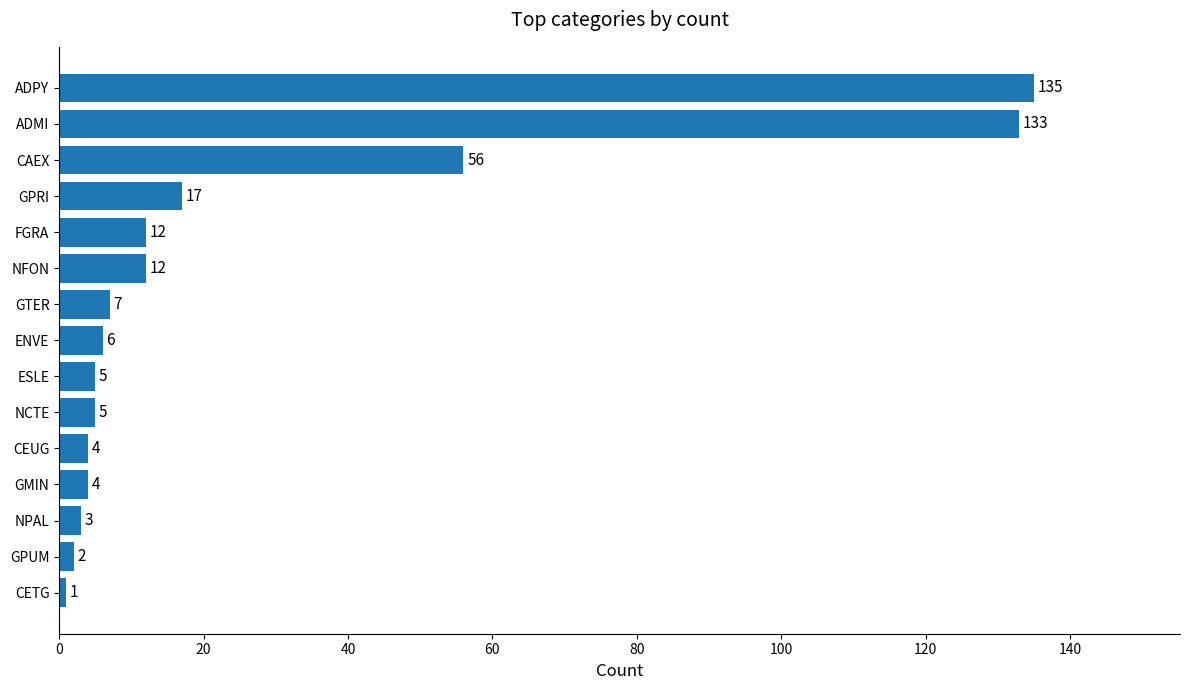

Reading top to bottom, list all the values displayed in this chart.

ADPY=135	ADMI=133	CAEX=56	GPRI=17	FGRA=12	NFON=12	GTER=7	ENVE=6	ESLE=5	NCTE=5	CEUG=4	GMIN=4	NPAL=3	GPUM=2	CETG=1